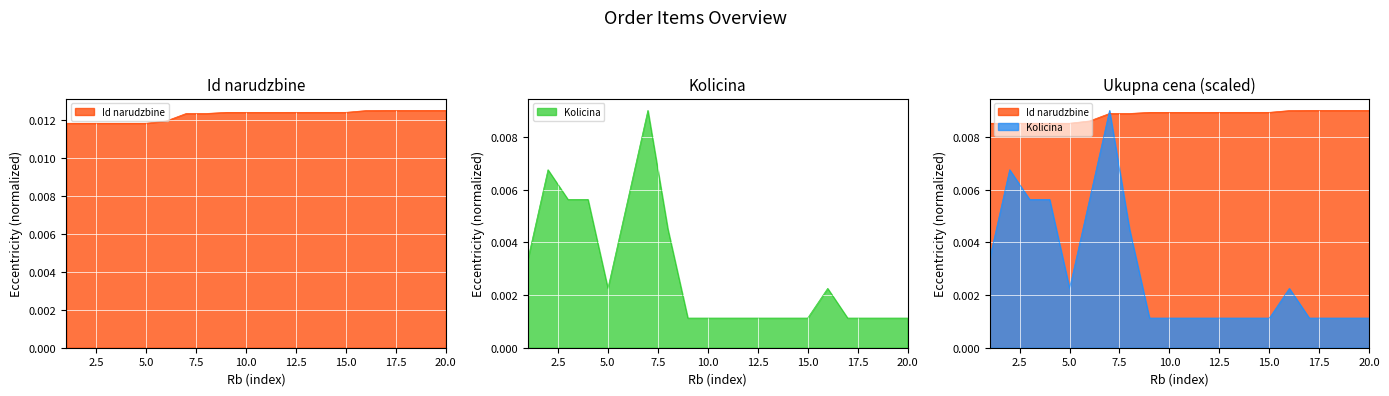

In Kolicina, how many points are higher than both neighbors (excluding endpoints)?

3